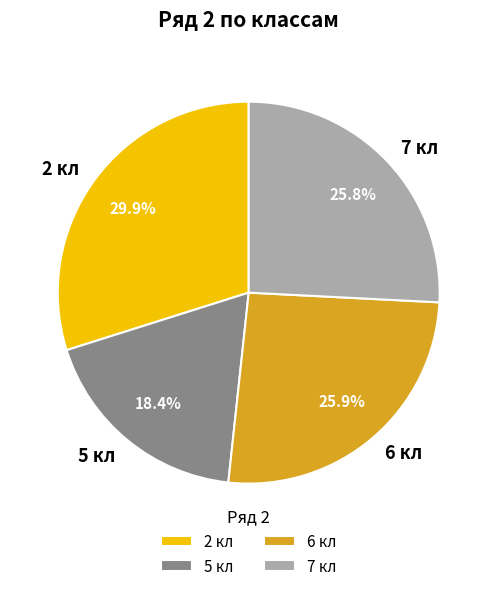

Is the sum of 7 кл and 6 кл greater than half?

Yes